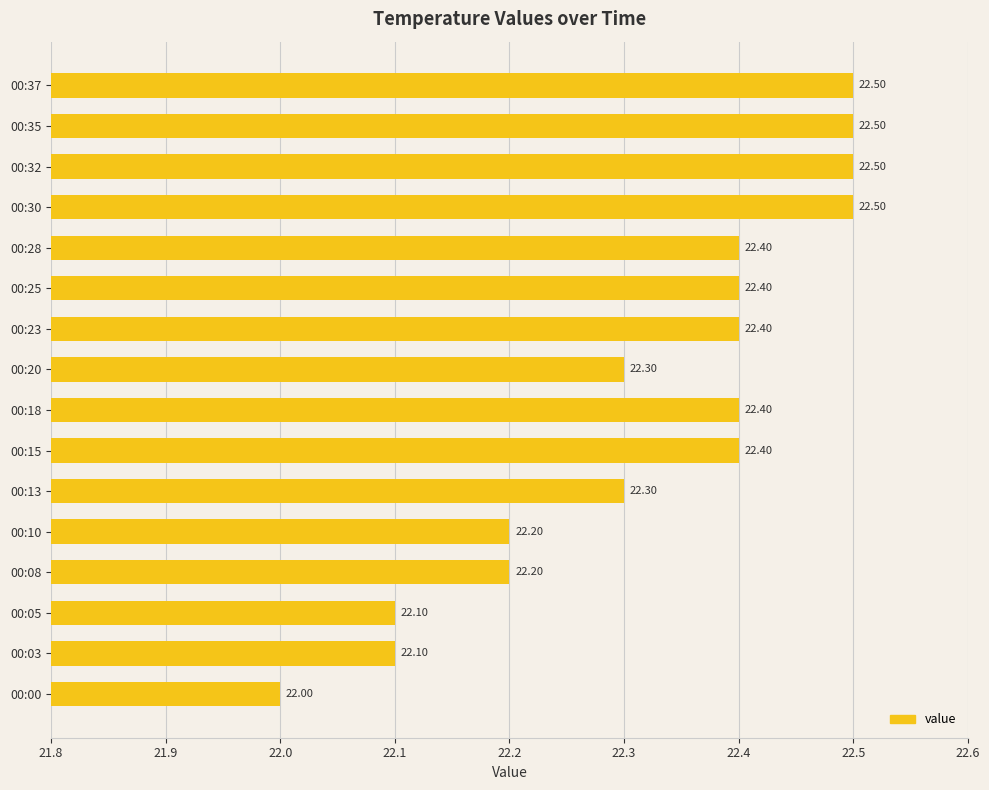

What is the sum of all values?

357.2